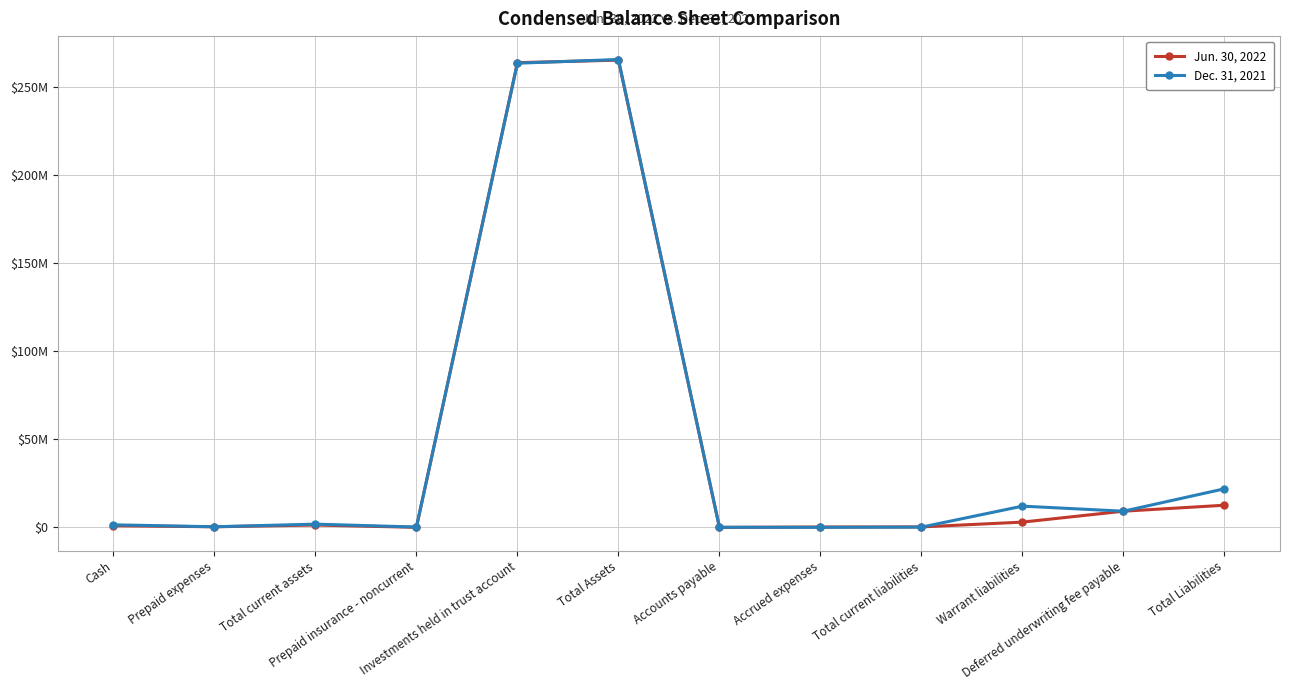

Between Total current assets and Prepaid insurance - noncurrent, which is larger?

Total current assets